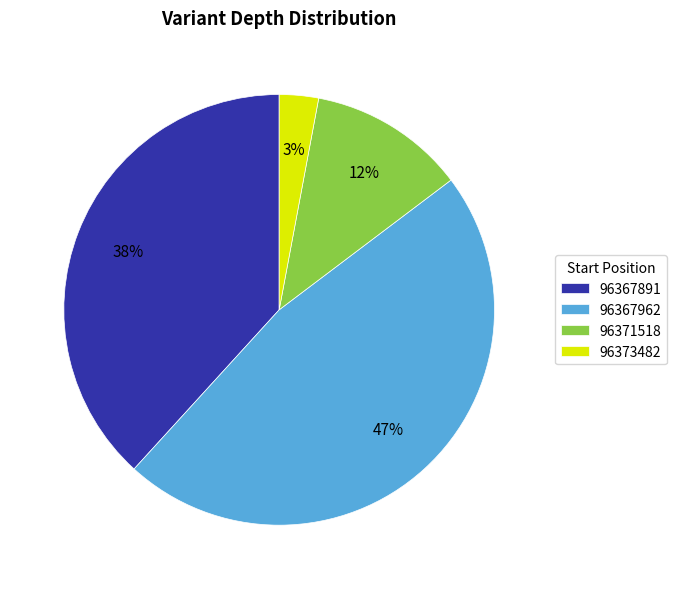

Which category has the biggest portion of the pie?

96367962